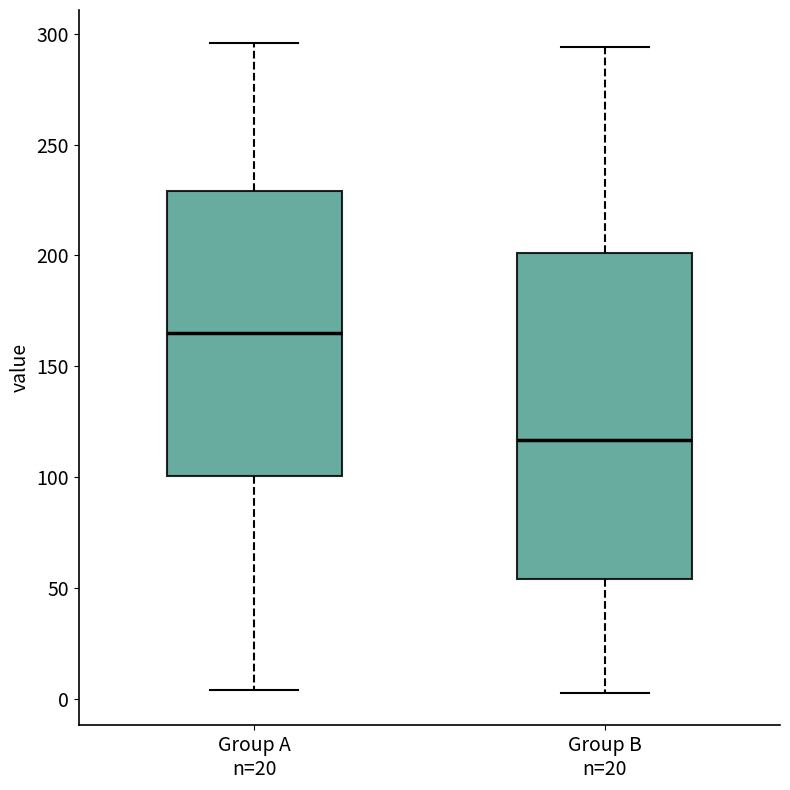

Reading left to right, read every box against the y-axis: the position of its median line, the range the box covers, and the ends of its whiskers. The values are not printed on the chart, so give them approximately, as read against the axis.

Group A n=20: median 165, box 100 to 230, whiskers 5 to 295
Group B n=20: median 115, box 55 to 200, whiskers 5 to 295